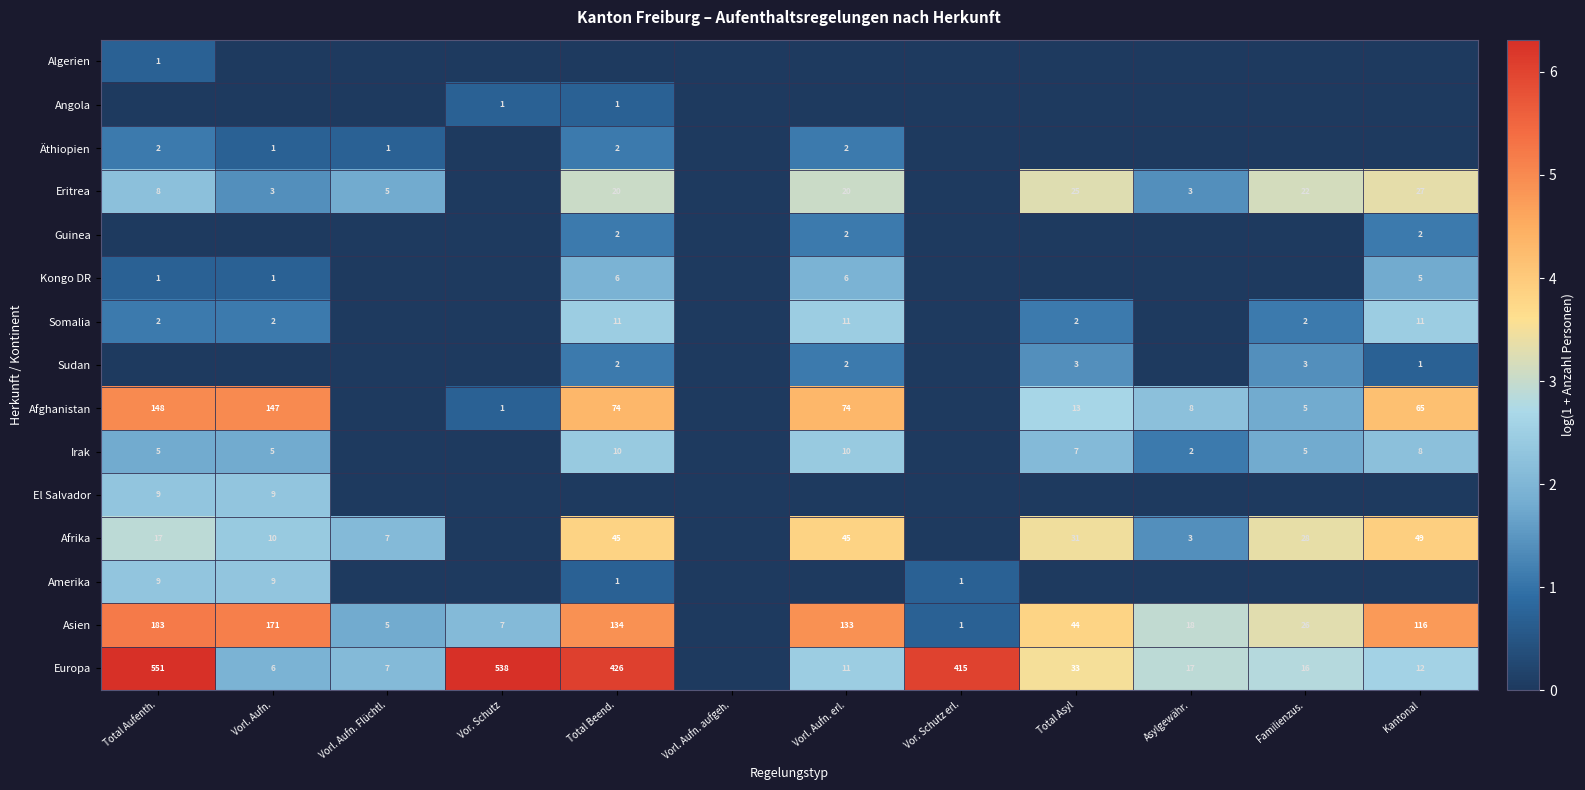

What is the sum of the Eritrea values at Vorl. Aufn. erl. and Total Beend.?

40